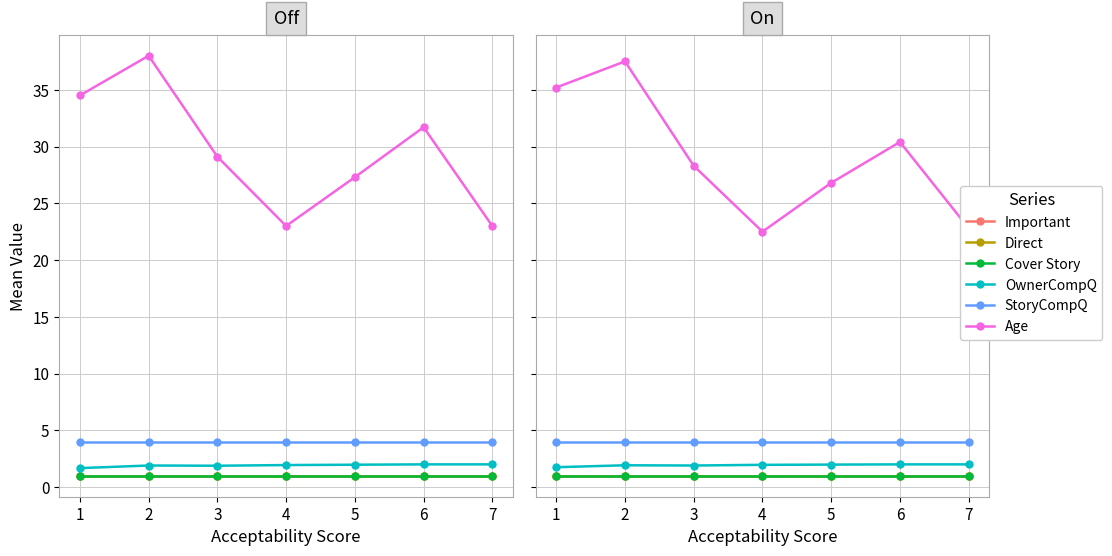

The Direct series shows 0.7 at 7. True or false?

False